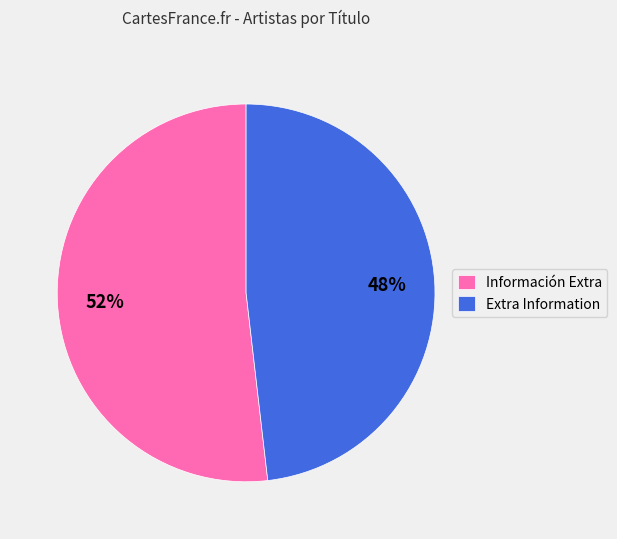

Which slice is the largest?

Información Extra